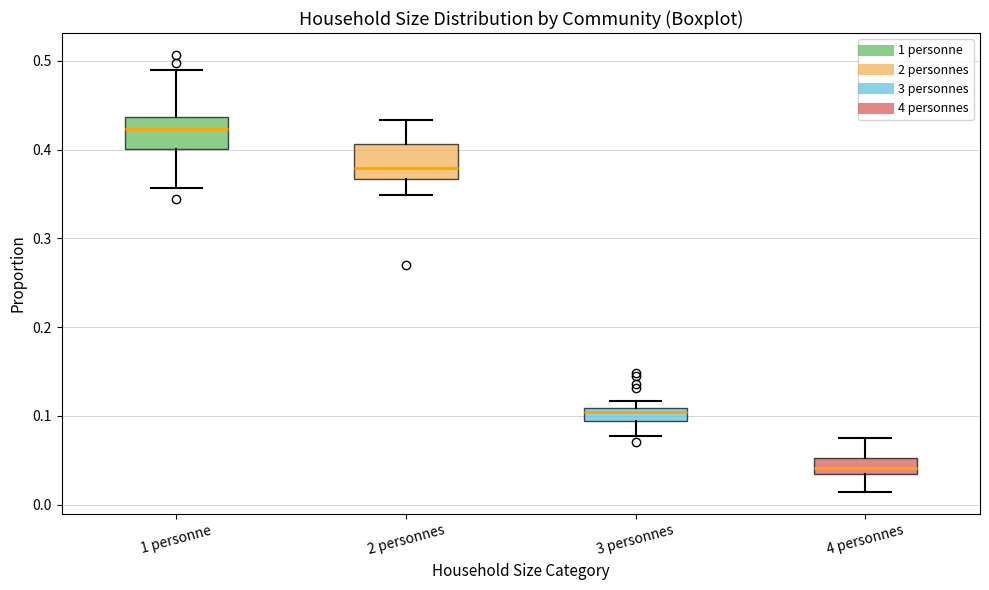

Which box has the lowest median line?

4 personnes